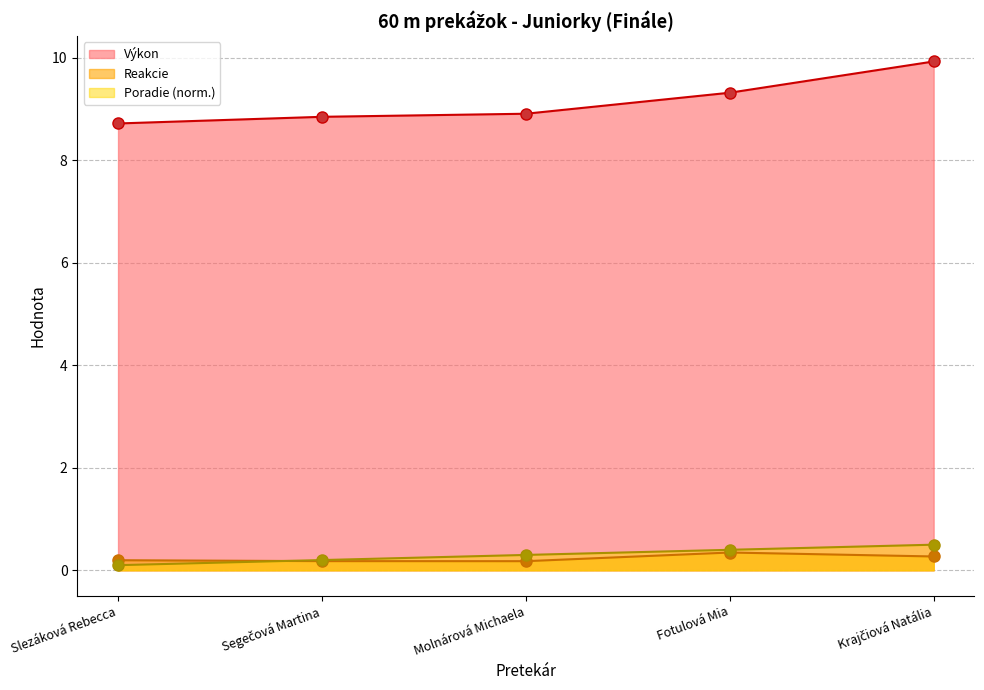

At which label does Výkon reach its minimum?

Slezáková Rebecca